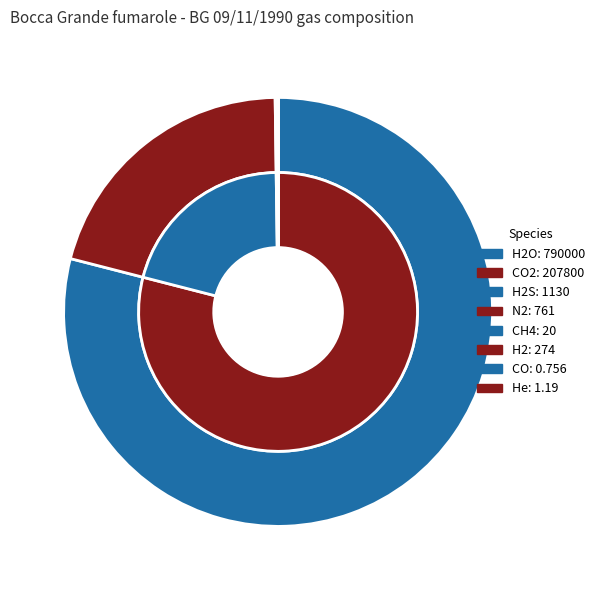

What is the largest slice in the pie chart?

H2O